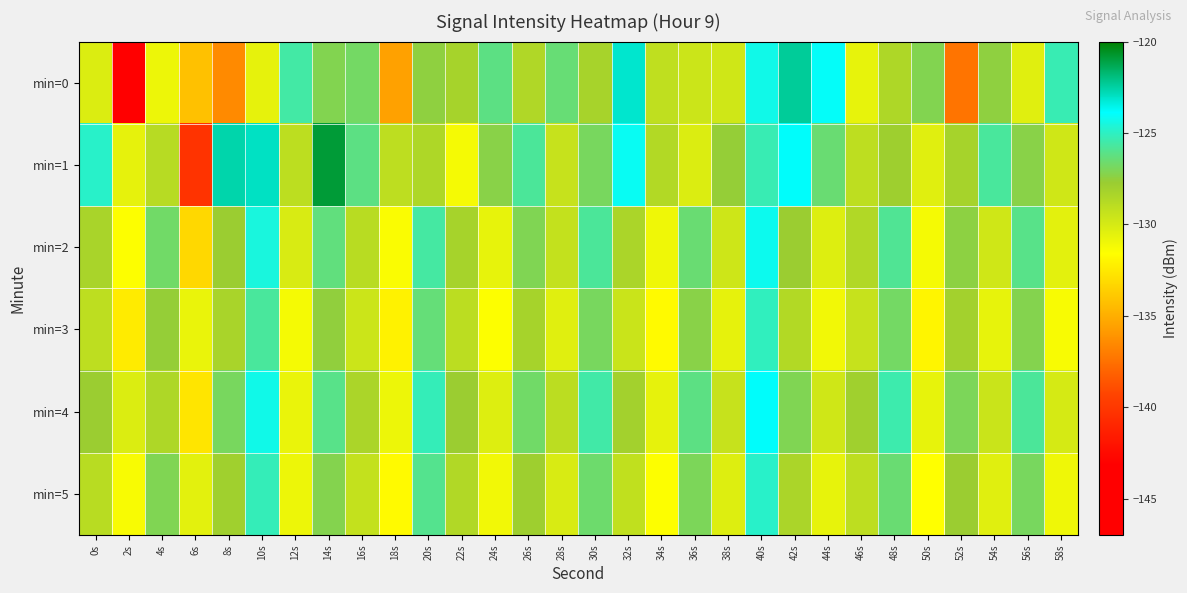

Which series changed the most between 14s and 58s?

min=1